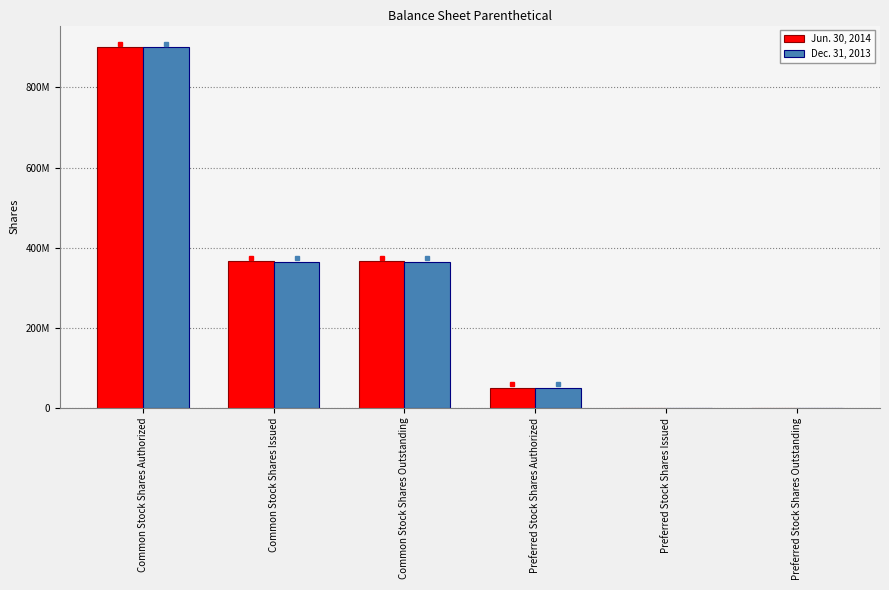

What is the sum of the Dec. 31, 2013 values at Common Stock Shares Issued and Preferred Stock Shares Outstanding?

364935168